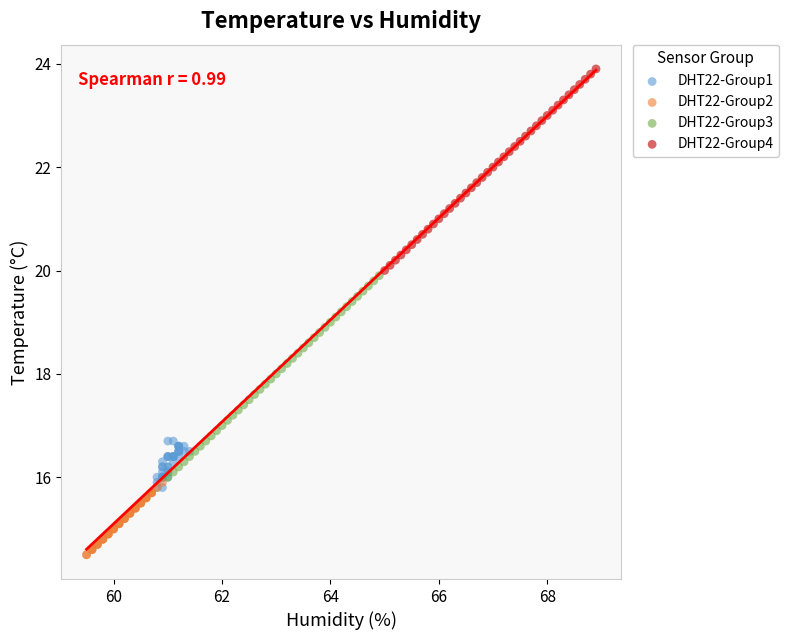

Which series reaches the minimum Y coordinate?

DHT22-Group2